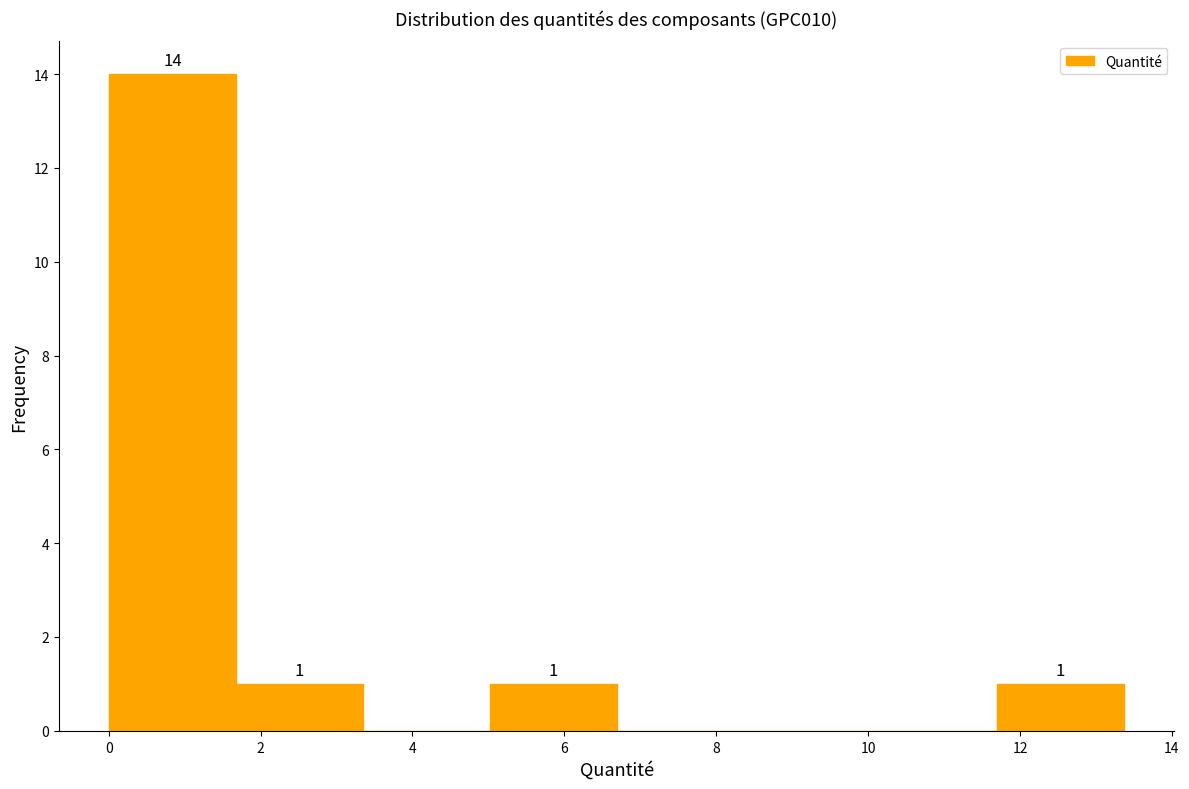

Which range on the x-axis has the tallest bar?

0.0 to 1.6